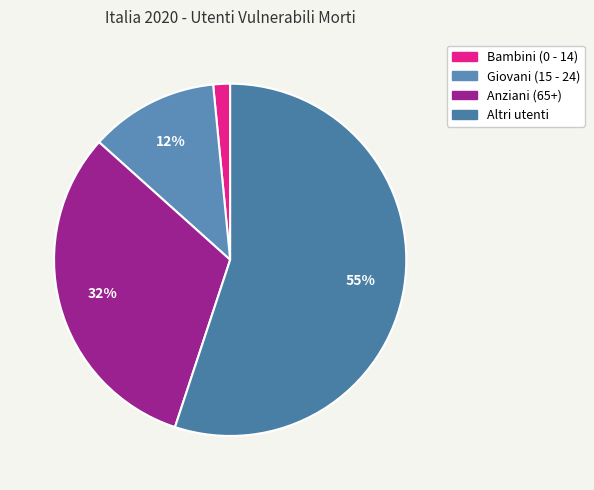

Which slice represents more than half of the pie?

Altri utenti